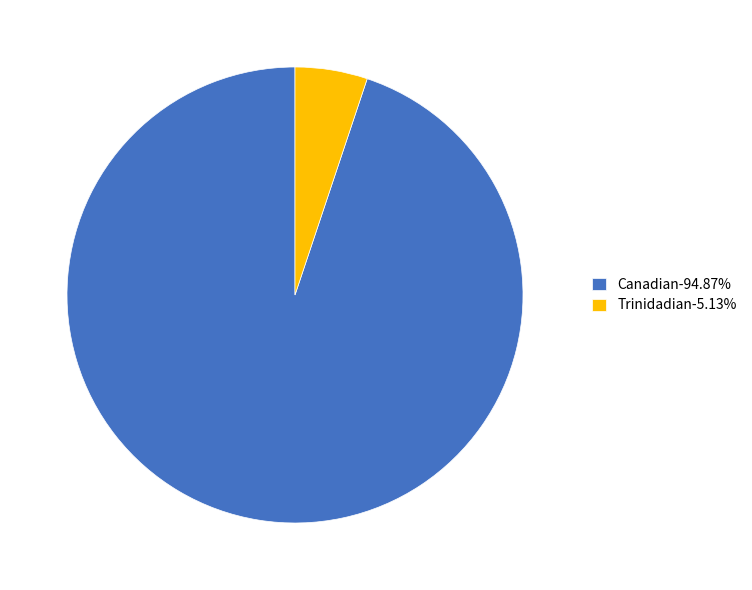

What is the ratio of the value at Canadian-94.87% to the value at Trinidadian-5.13%?

18.5